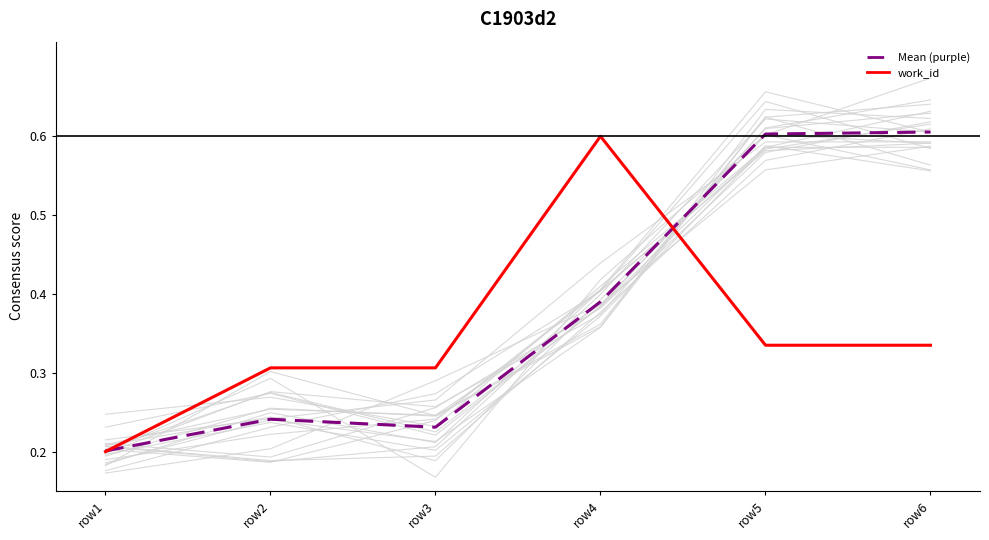

True or false: Mean (purple) has a value of 0.4 at row2.

False